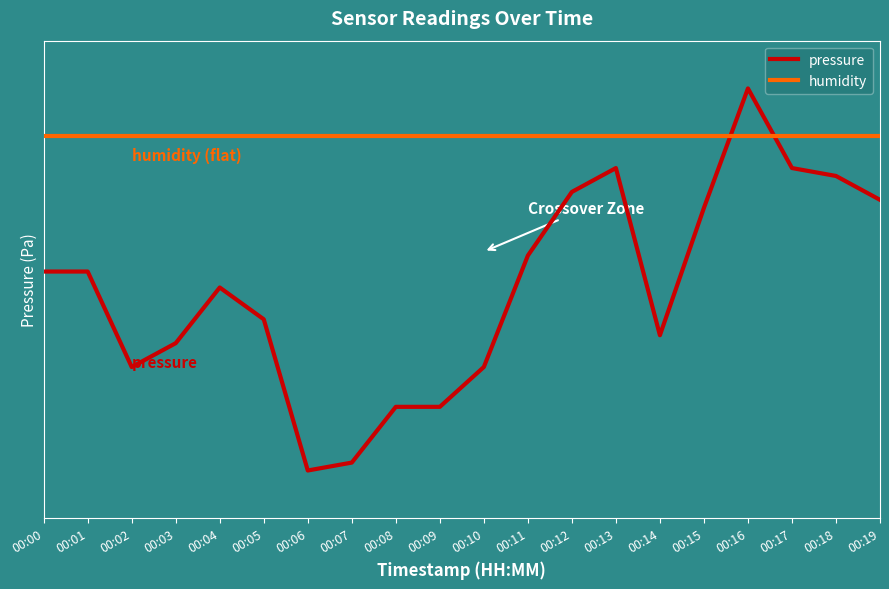

Reading right to left, transcribe all the data shown in this chart.

pressure: 00:19=66.7	00:18=71.7	00:17=73.3	00:16=90.0	00:15=65.0	00:14=38.3	00:13=73.3	00:12=68.3	00:11=55.0	00:10=31.7	00:09=23.3	00:08=23.3	00:07=11.7	00:06=10.0	00:05=41.7	00:04=48.3	00:03=36.7	00:02=31.7	00:01=51.7	00:00=51.7
humidity: 00:19=80.0	00:18=80.0	00:17=80.0	00:16=80.0	00:15=80.0	00:14=80.0	00:13=80.0	00:12=80.0	00:11=80.0	00:10=80.0	00:09=80.0	00:08=80.0	00:07=80.0	00:06=80.0	00:05=80.0	00:04=80.0	00:03=80.0	00:02=80.0	00:01=80.0	00:00=80.0